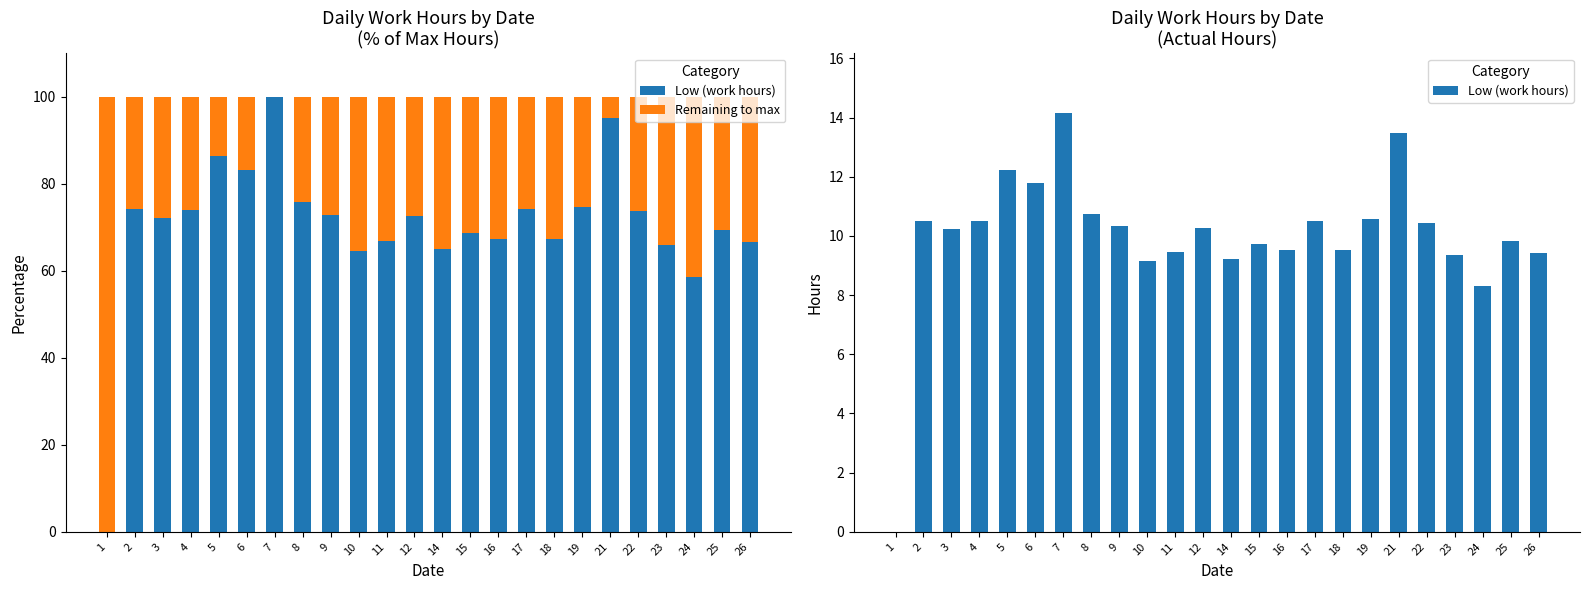

What is the value of the Low (work hours) bar at the 8th from the left?

10.7